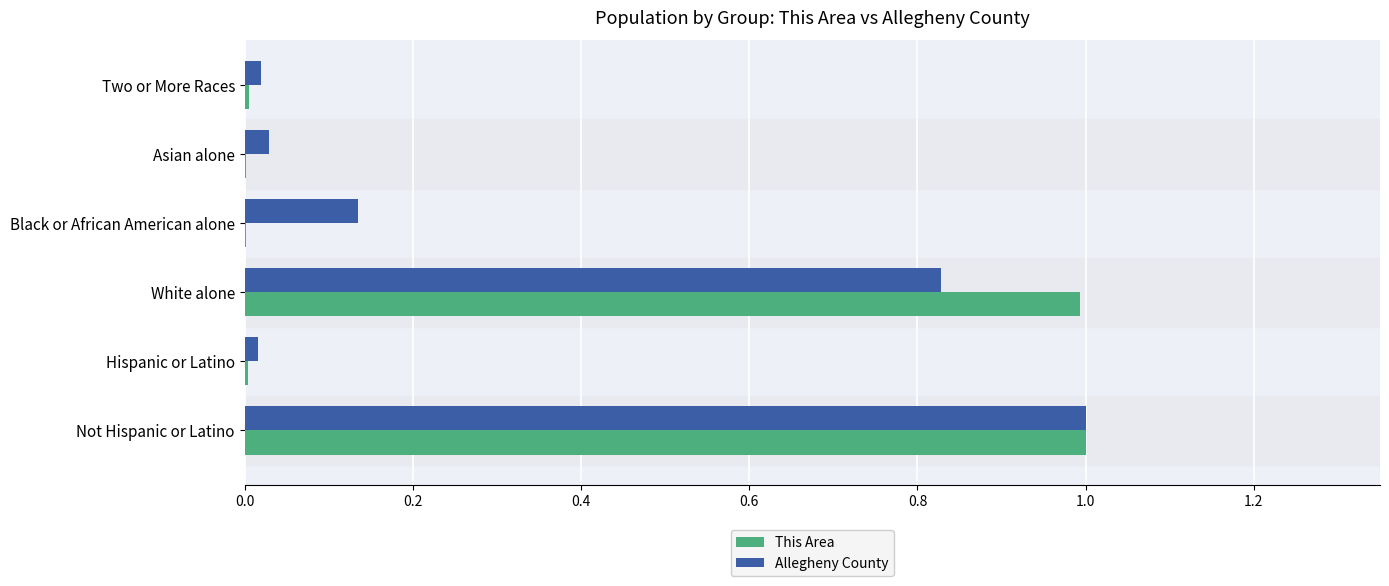

At which category is the sum across all series the highest?

Not Hispanic or Latino